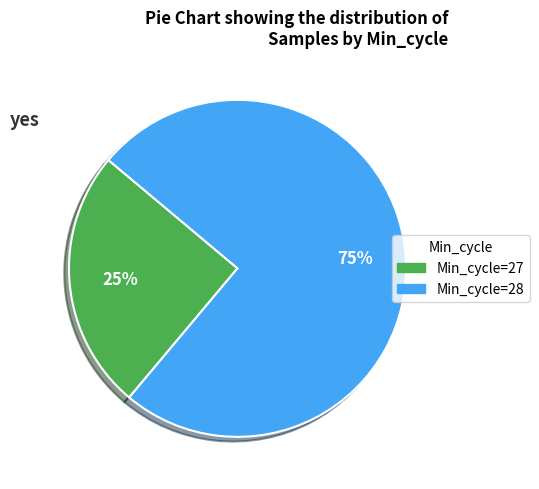

To the nearest percent, what is the difference between the largest and smallest slice percentages?

50%